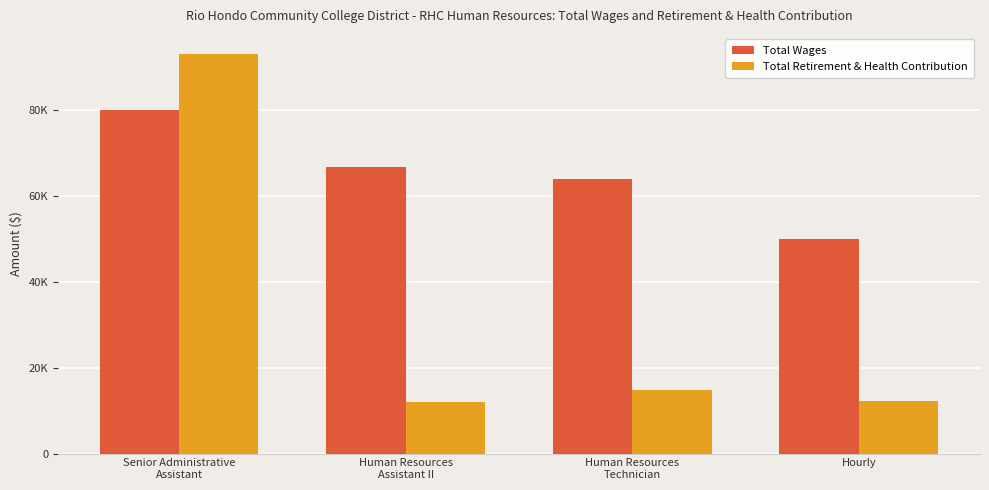

Where does the Total Wages series first go above 66853?

Senior Administrative
Assistant